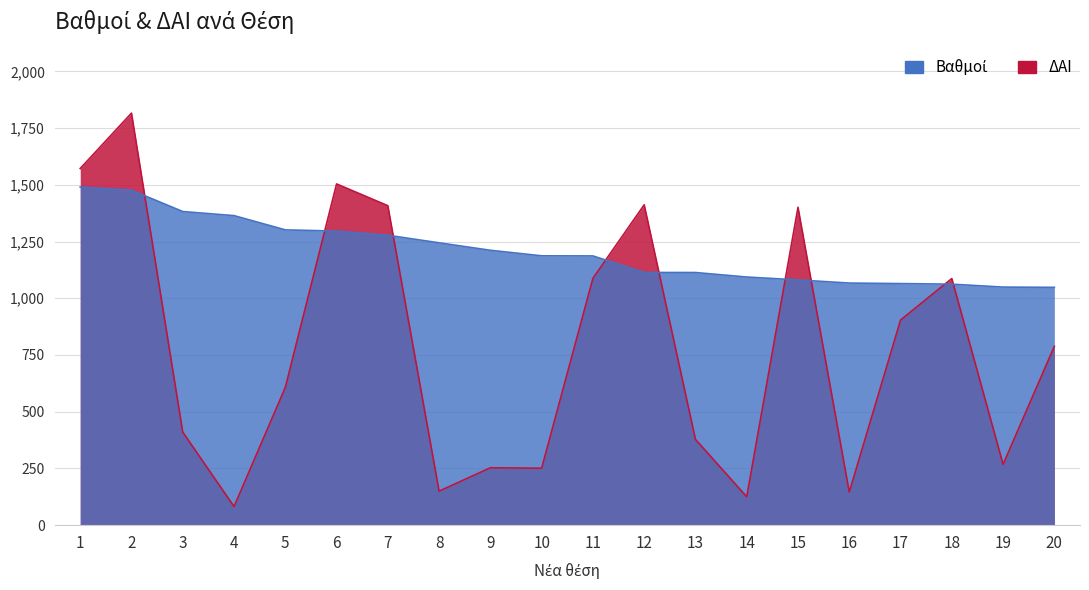

How many distinct data groups are displayed?

2